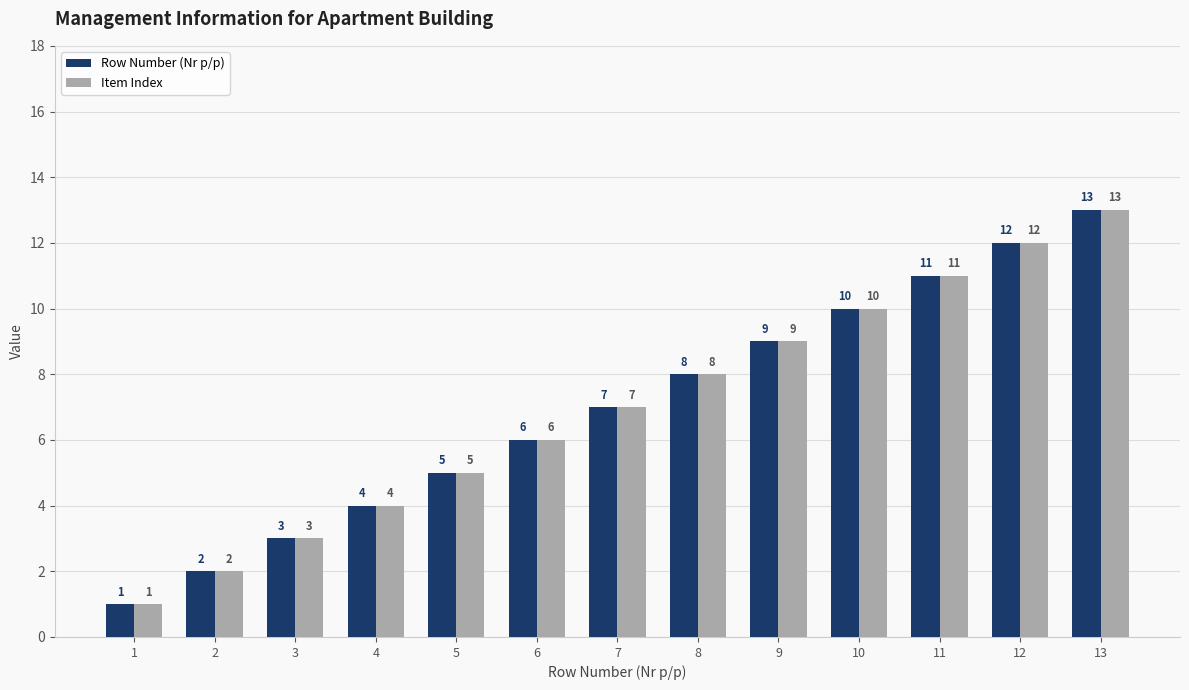

Count the number of categories in the chart.

13